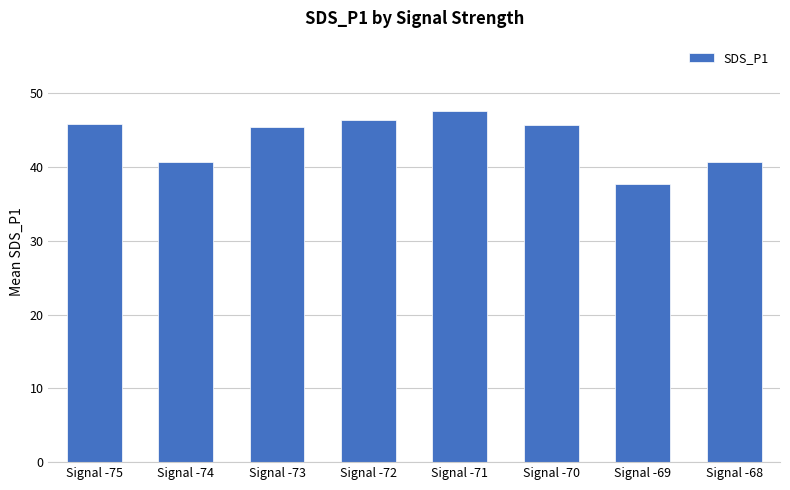

What is the approximate value at Signal -68?

40.6